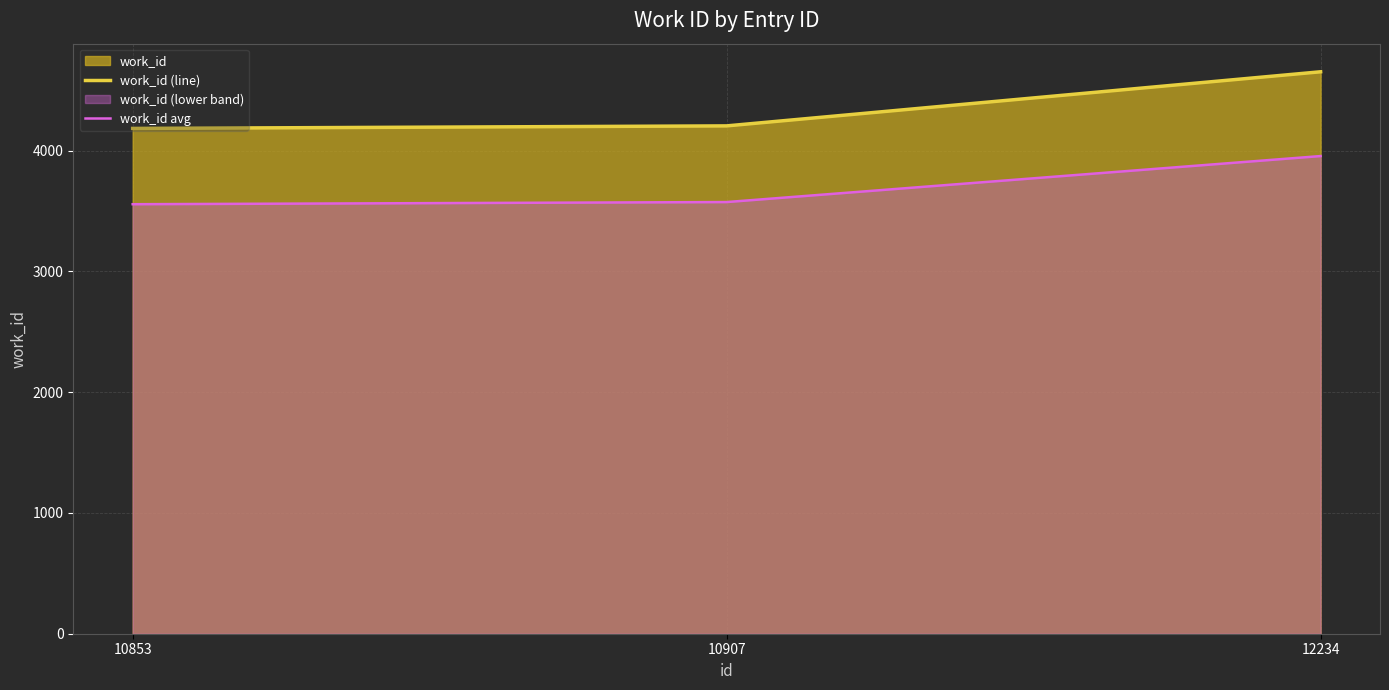

What is the difference between the second highest and minimum values in the work_id (line) series?

21.0